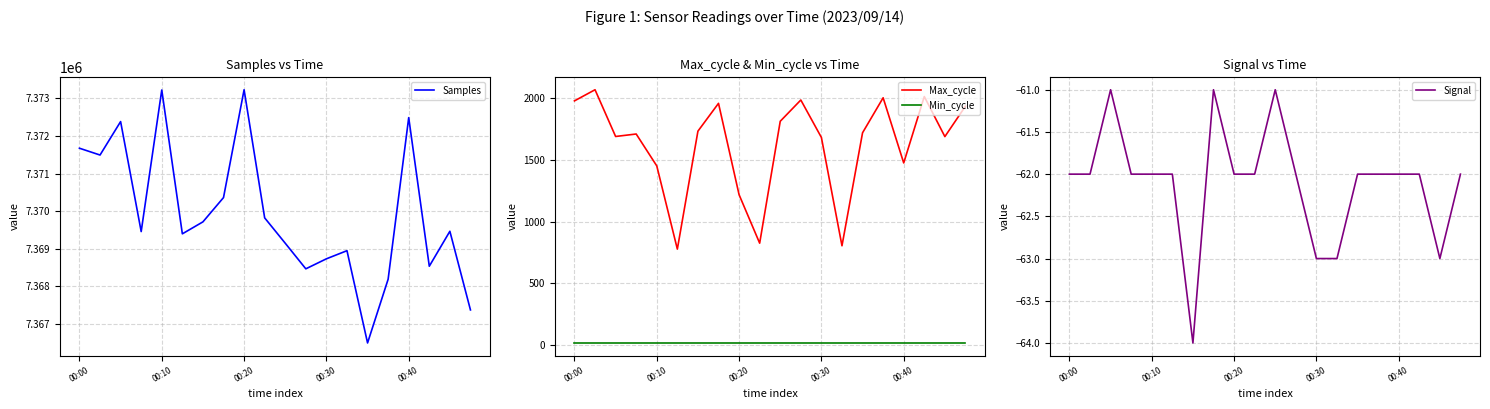

What is the difference between the maximum and second lowest values in the Max_cycle series?

1262